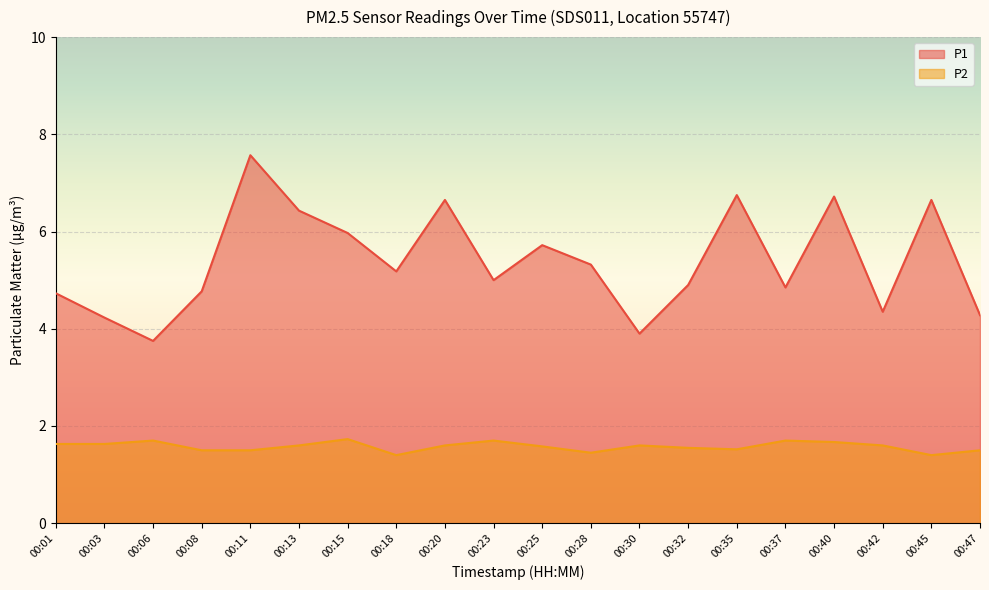

At which category is the sum across all series the highest?

00:11